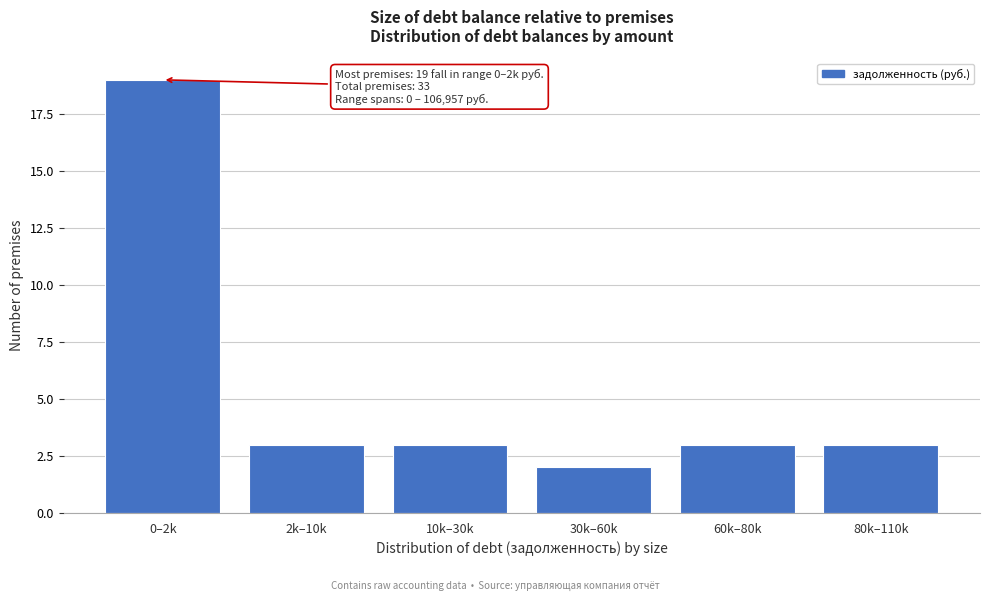

Reading left to right, what are all the values shown in this chart?

19	3	3	2	3	3